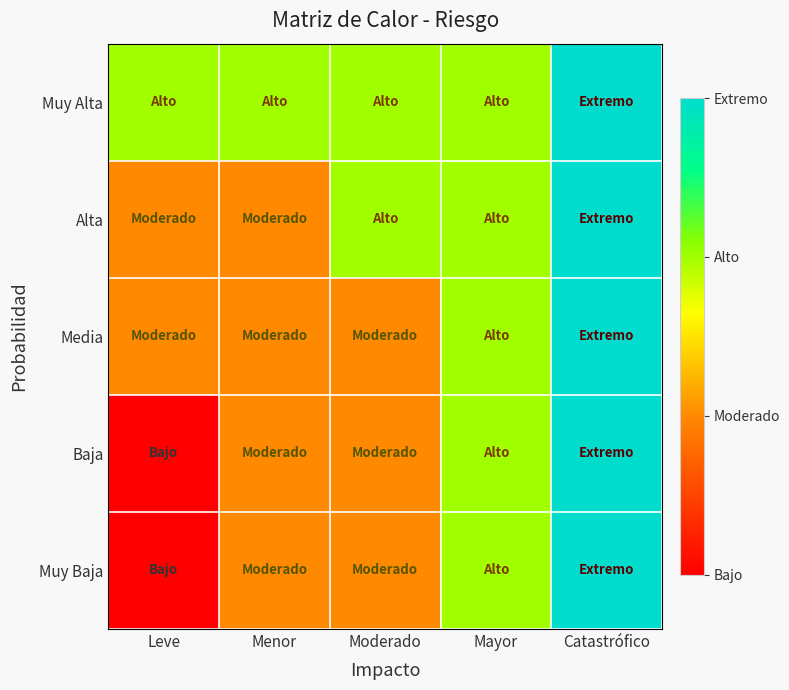

At how many categories does at least one series exceed 3?

1